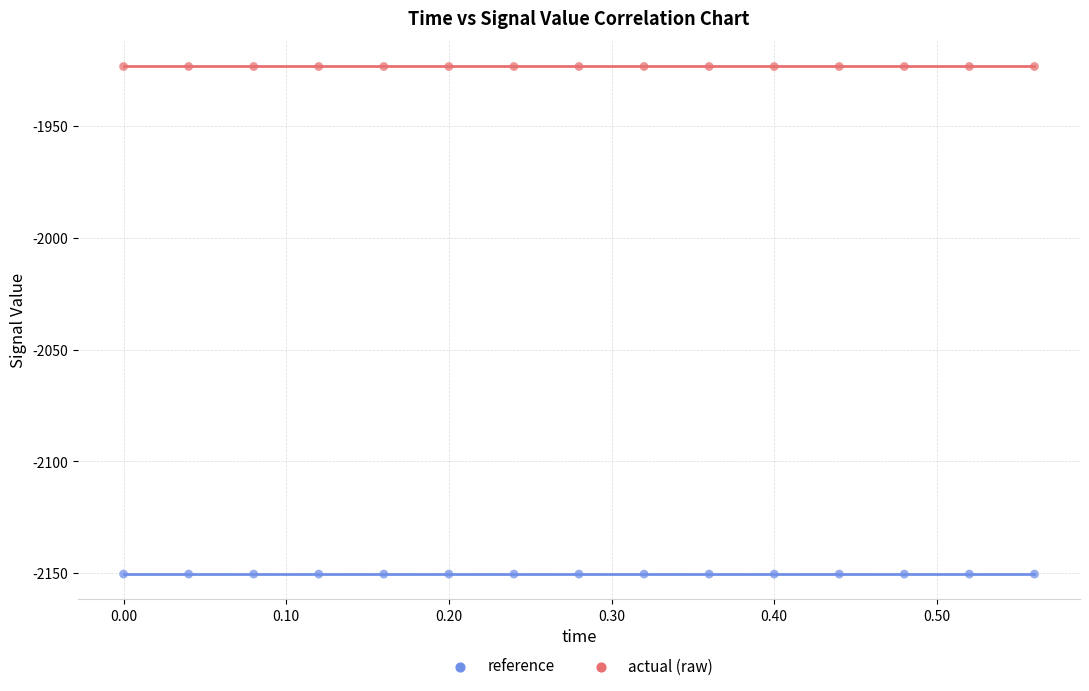

What are all the series names shown in the legend?

reference, actual (raw)